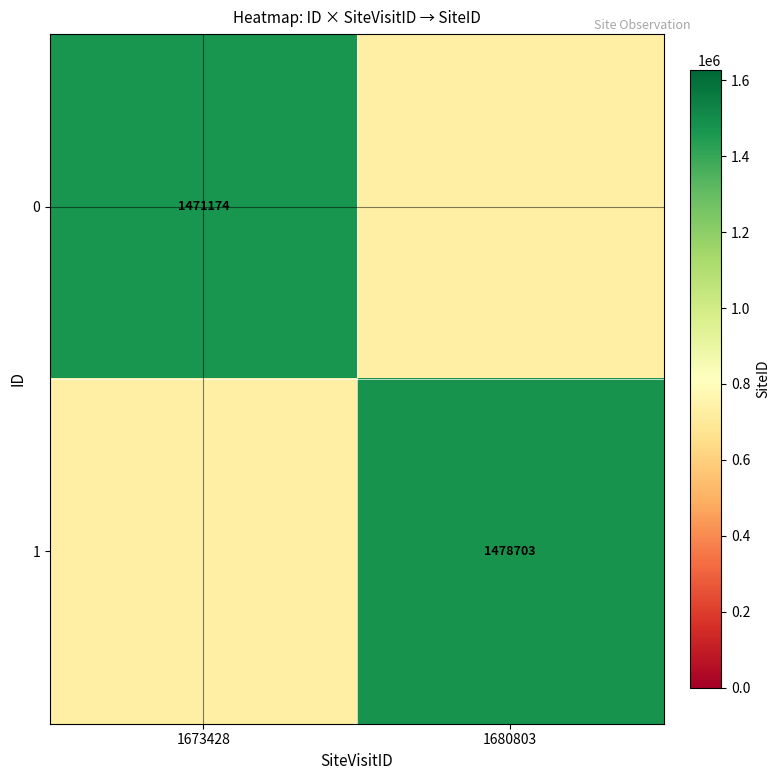

The 0 series shows 2457745 at 1673428. True or false?

False